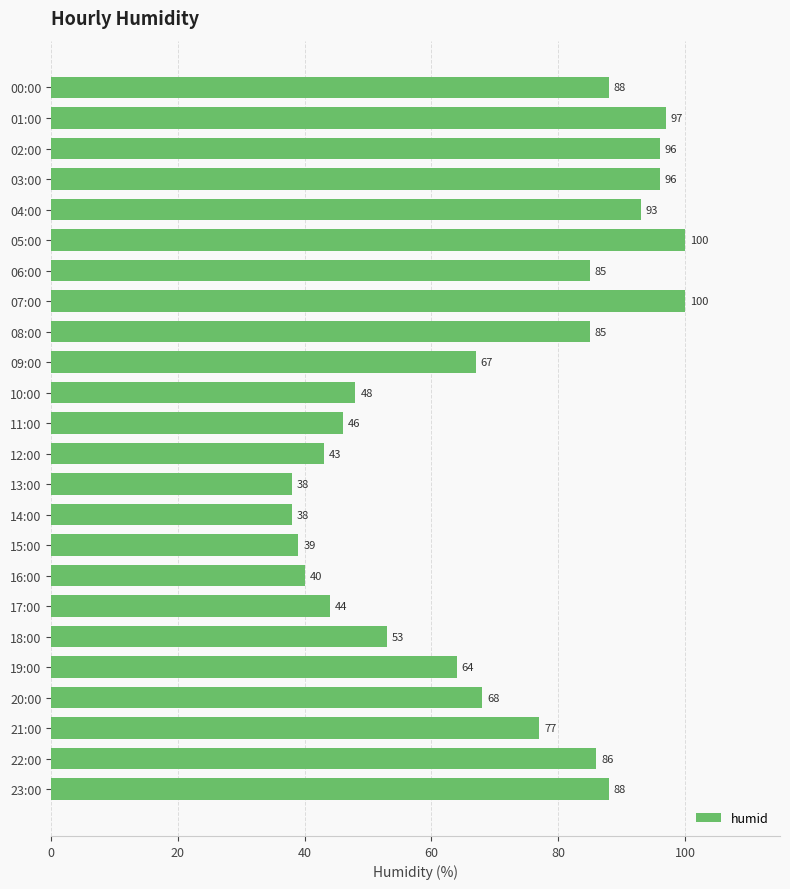

How many data points are less than 77?

12